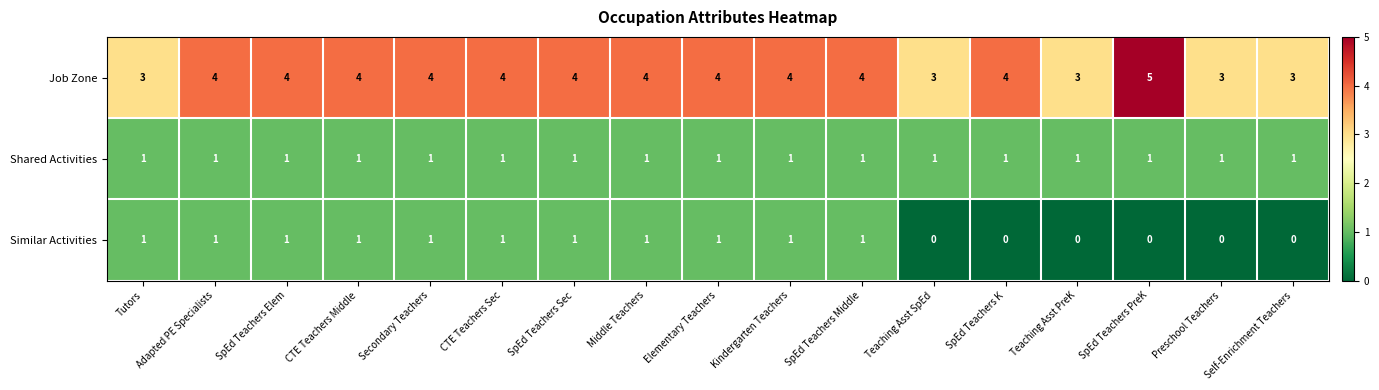

Which label corresponds to the largest value in the chart?

SpEd Teachers PreK